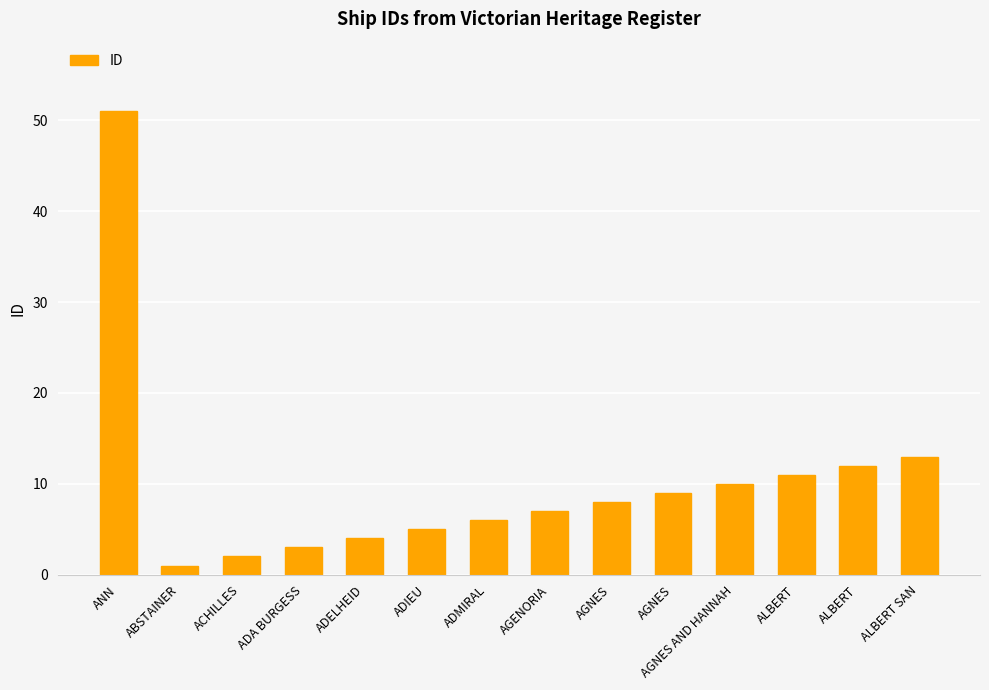

What is the maximum value shown in the chart?

51